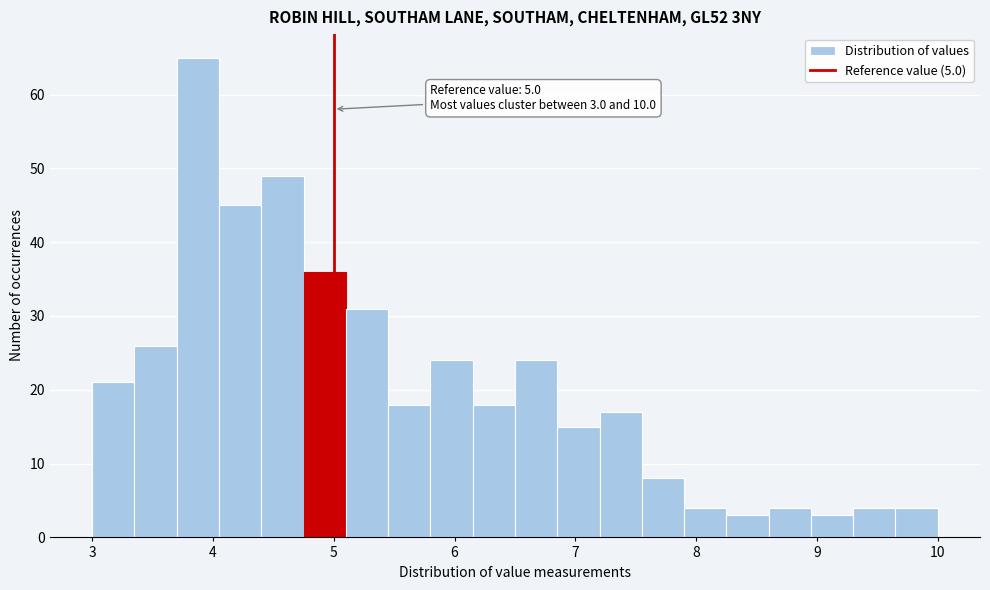

Around what value on the x-axis is the tallest bar? Give the approximate position of its centre, as read against the axis.

3.9